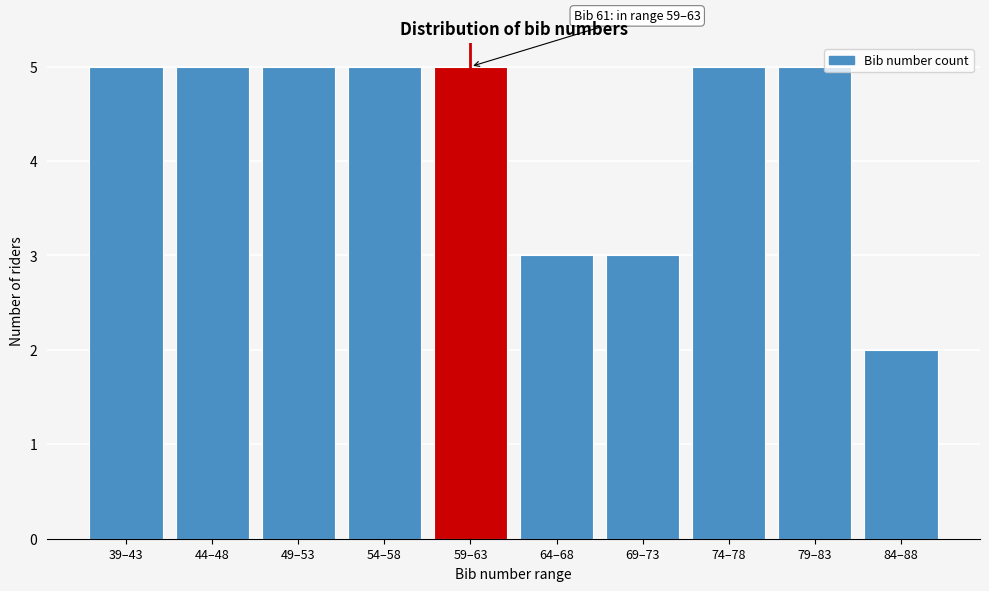

Reading left to right, extract all data points from this chart.

39–43=5	44–48=5	49–53=5	54–58=5	59–63=5	64–68=3	69–73=3	74–78=5	79–83=5	84–88=2